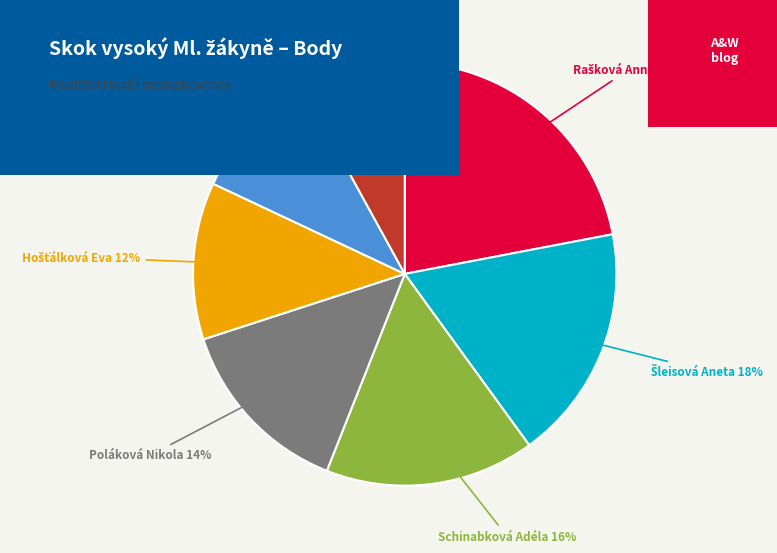

To the nearest percent, what is the difference between the largest and smallest slice percentages?

14%